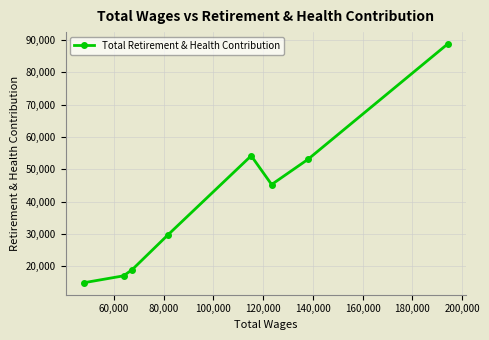

What is the difference between the maximum and minimum values?

73735